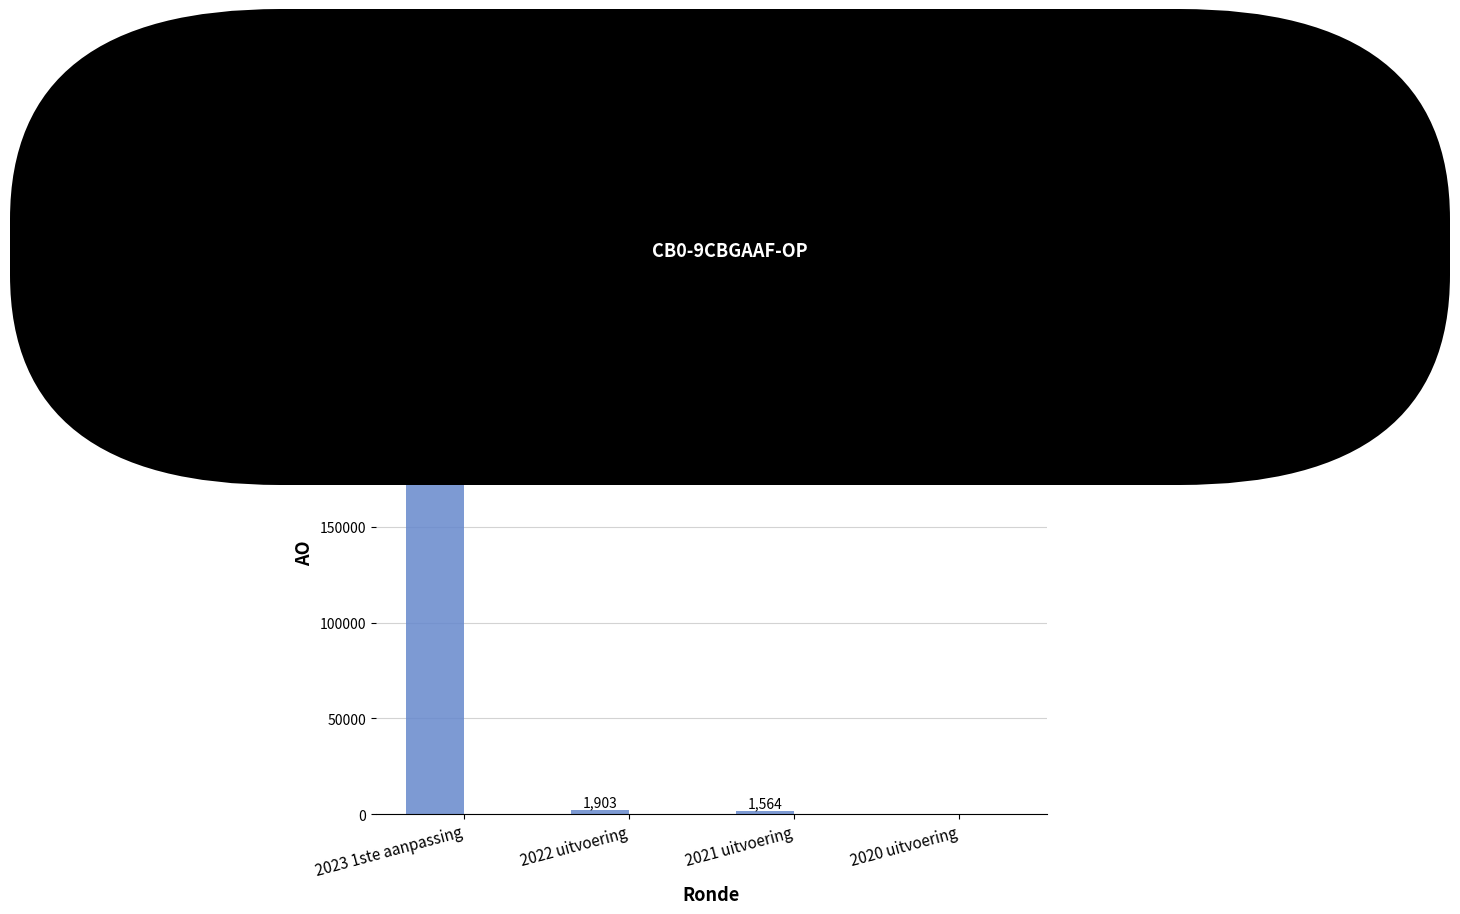

Read the value at 2022 uitvoering.

1903